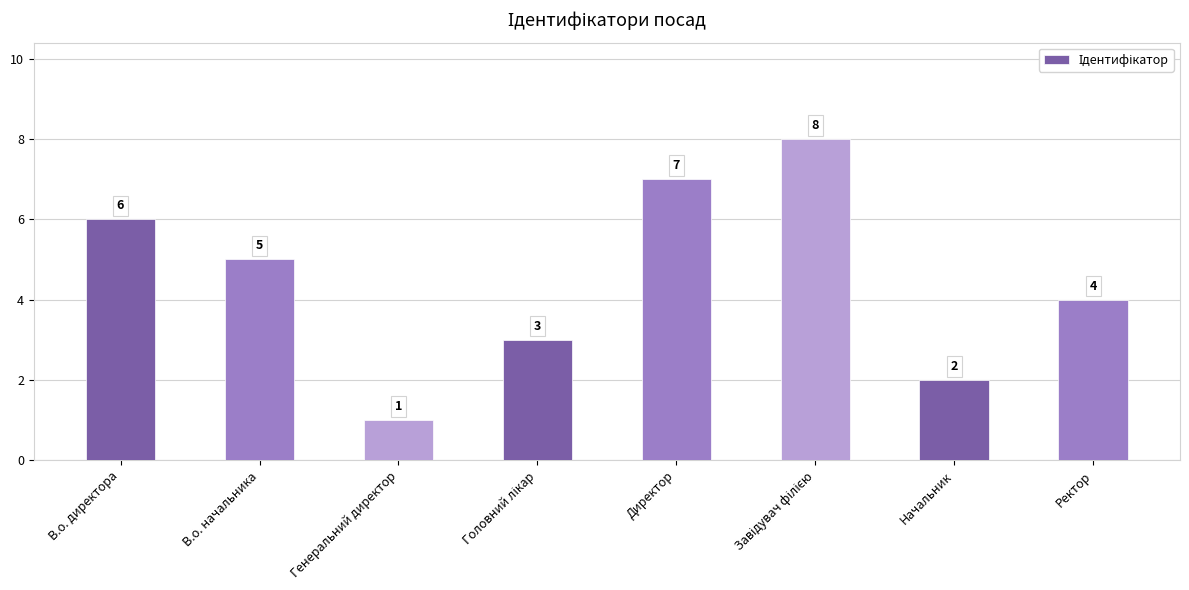

What is the value of the 5th bar from the left?

7